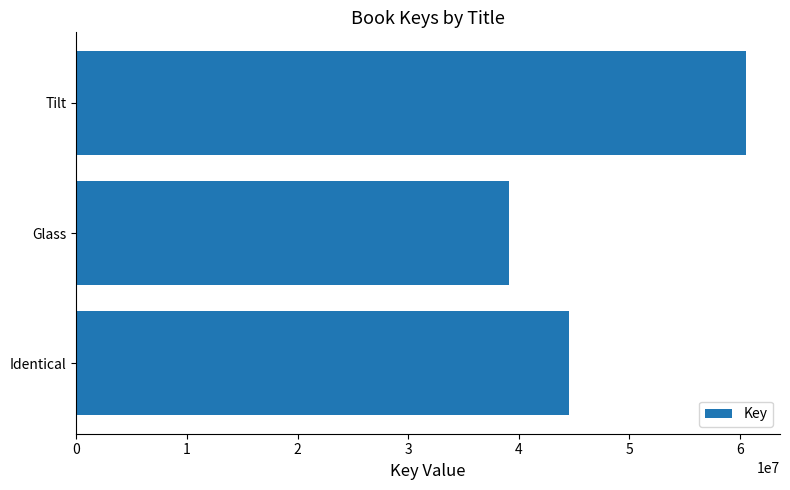

Rank the categories by value from lowest to highest.

Glass, Identical, Tilt